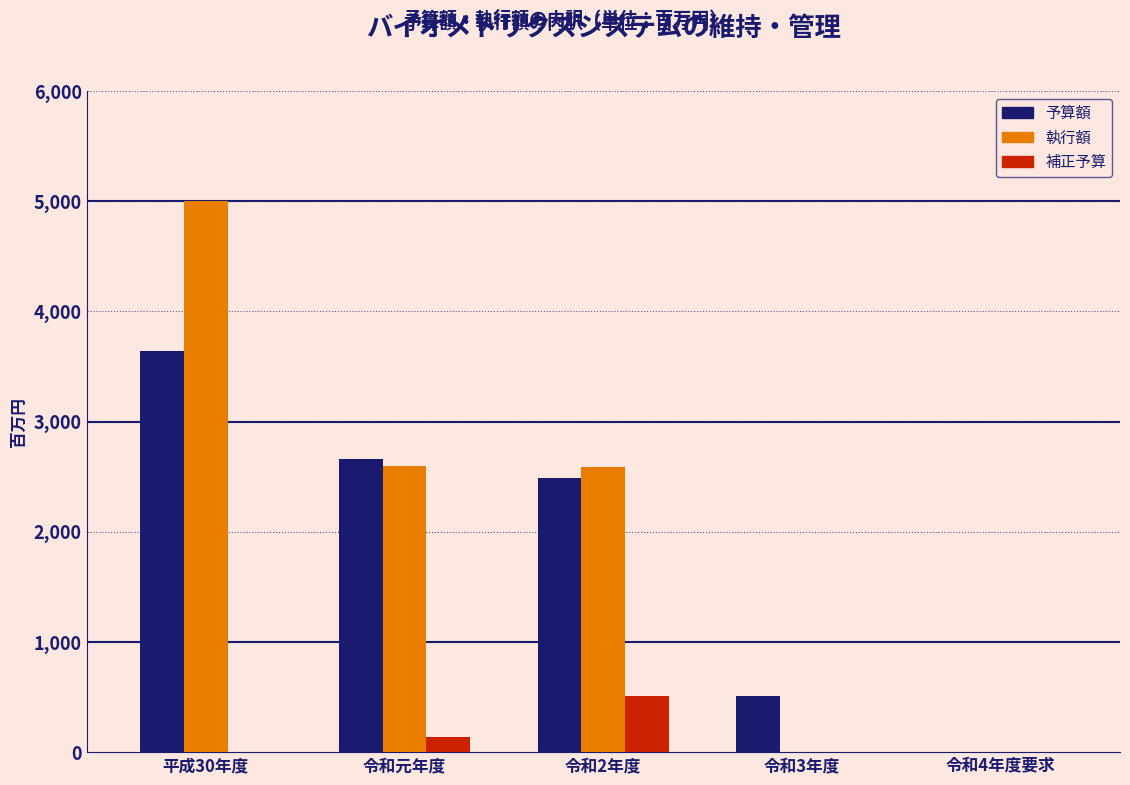

Which series changed the most between 令和2年度 and 令和4年度要求?

執行額